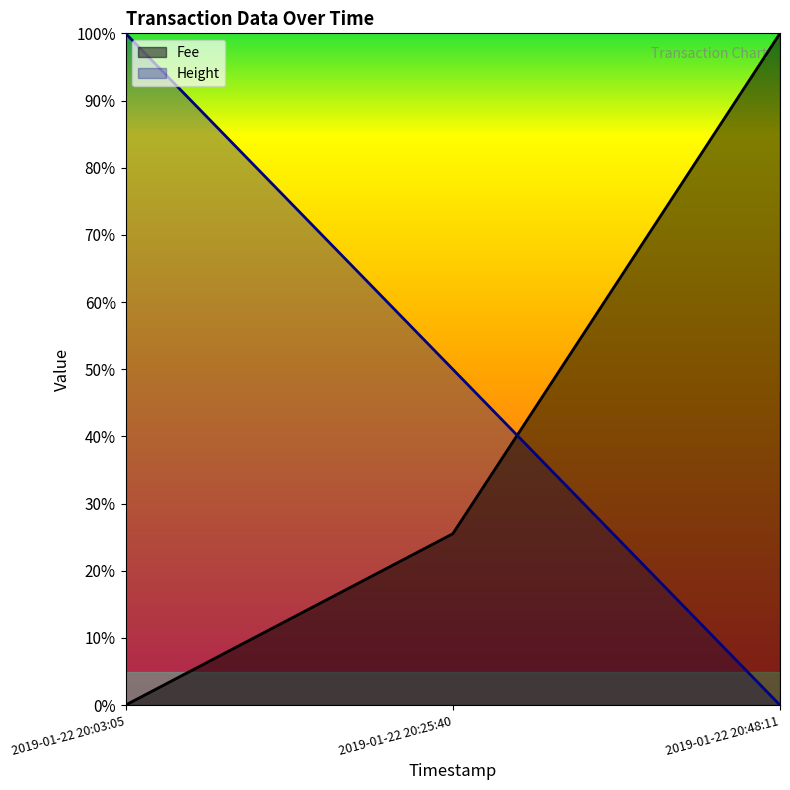

Which series has the largest total across all categories?

Height